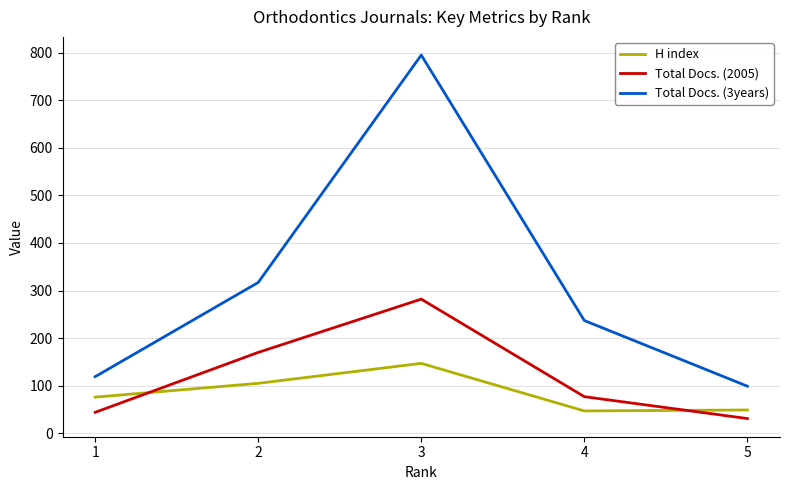

Is the value of H index at 3 greater than the value of Total Docs. (2005) at 5?

Yes